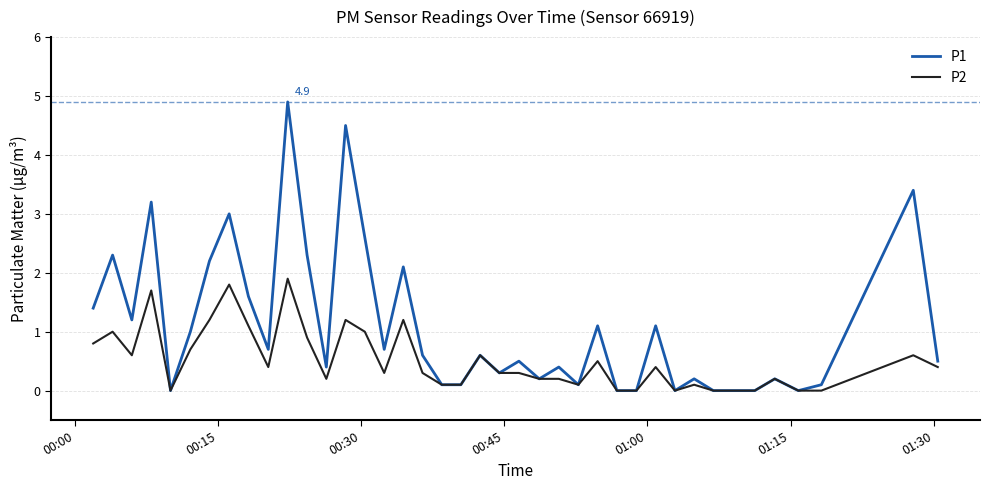

Which series has the widest spread of values?

P1